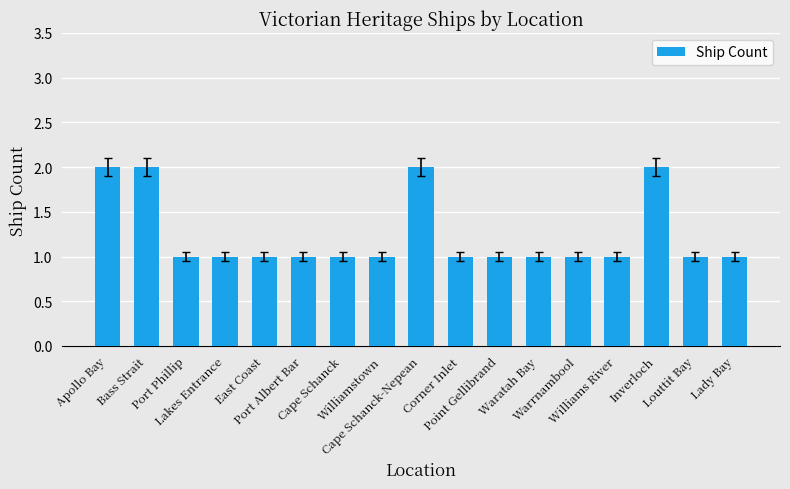

What is the approximate value at Cape Schanck-Nepean?

2